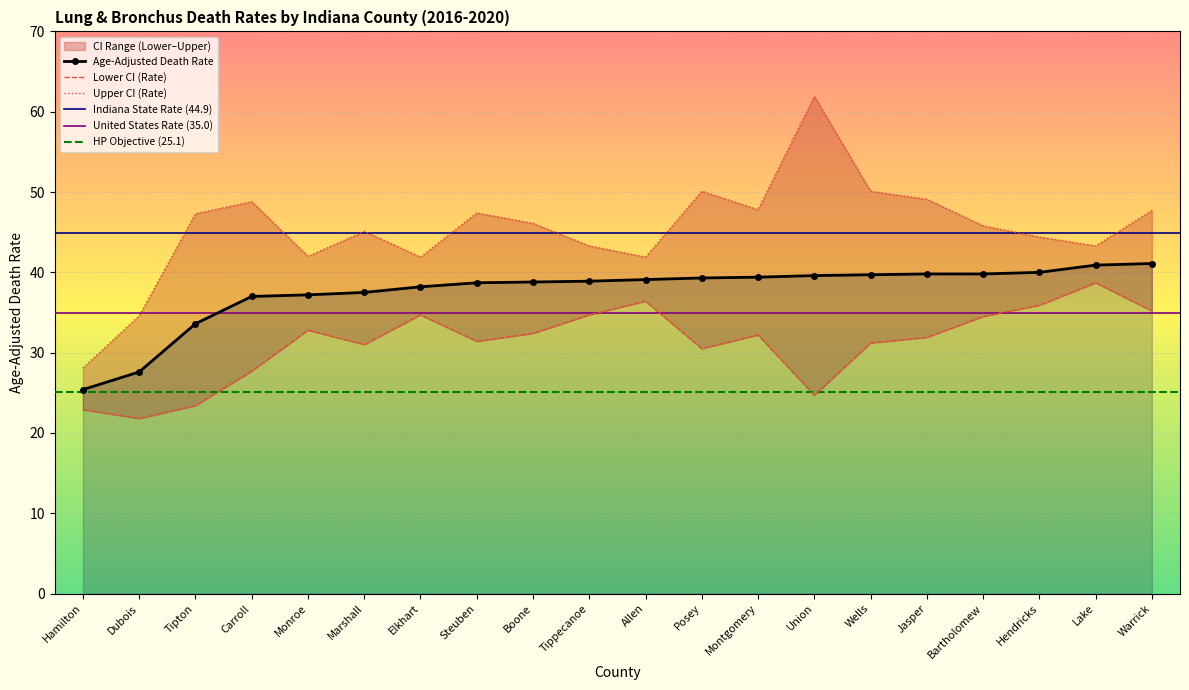

What is the difference between the second highest and second lowest values in the Lower CI (Rate) series?

13.5